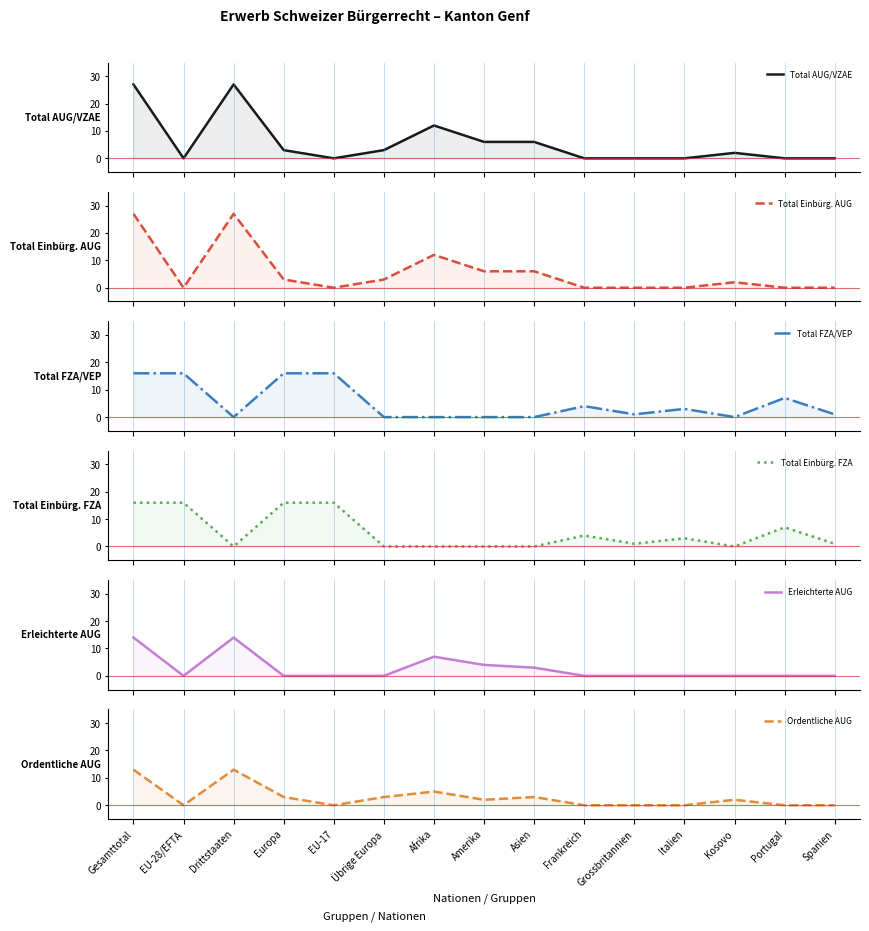

What is the spread (max minus min) of values at Europa?

16